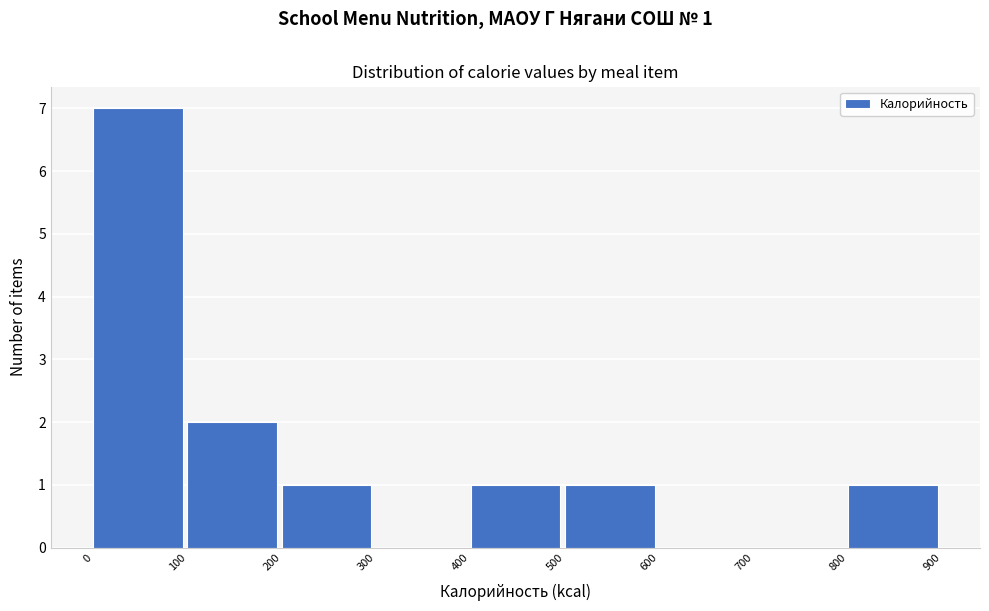

Over which range of the x-axis is the bar tallest?

0 to 100